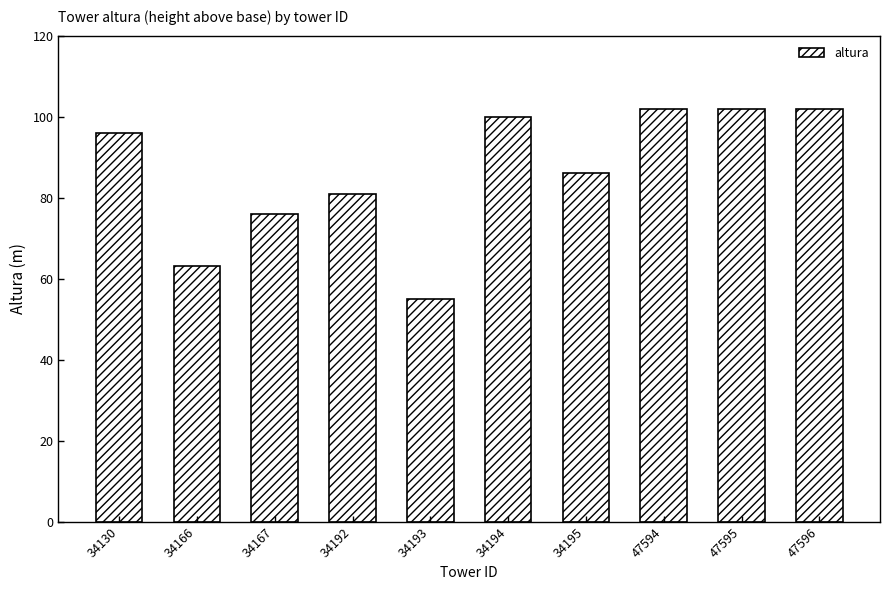

Where is the data nearest to the value 78?

34167